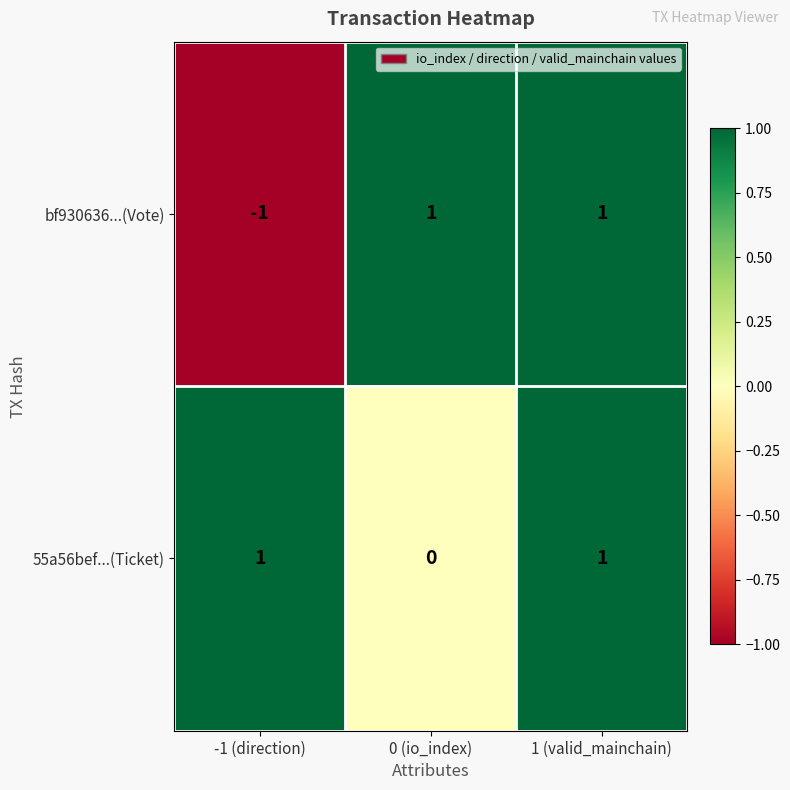

True or false: bf930636...(Vote) has a value of -1 at -1 (direction).

True